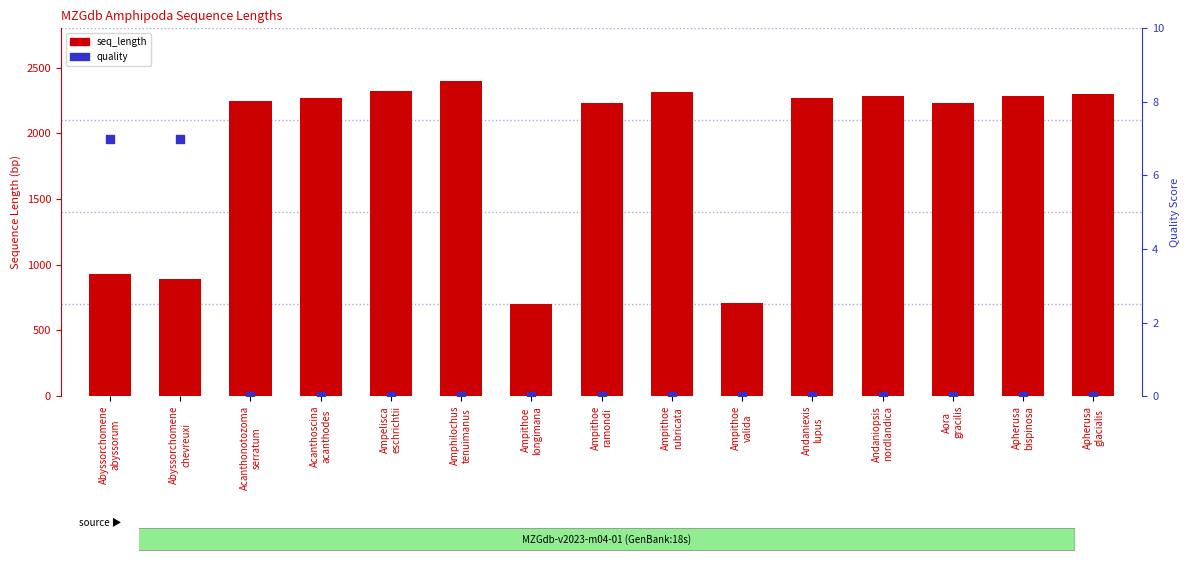

Which series reaches the maximum Y coordinate?

seq_length